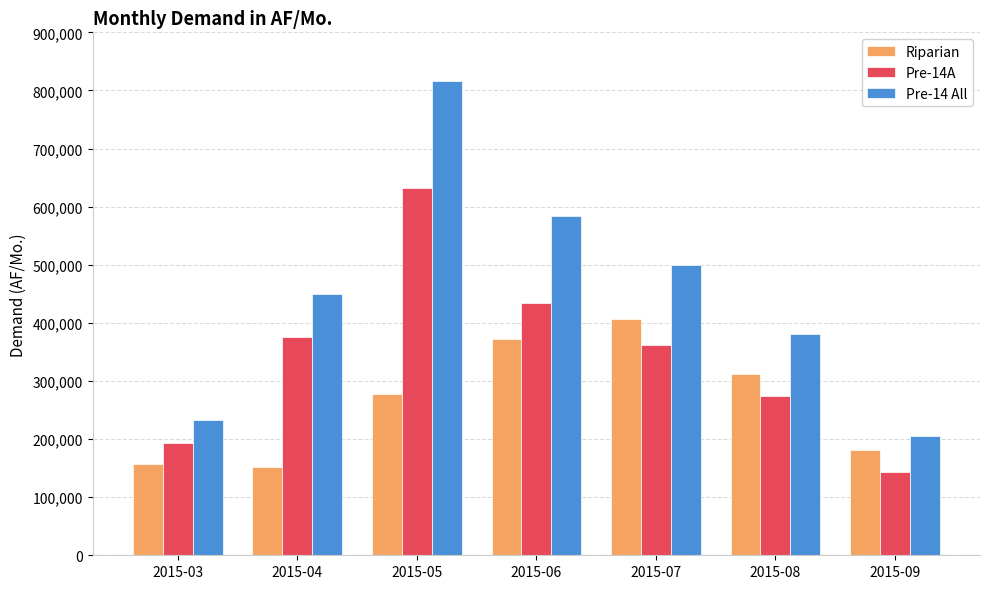

At how many categories does at least one series exceed 652742?

1